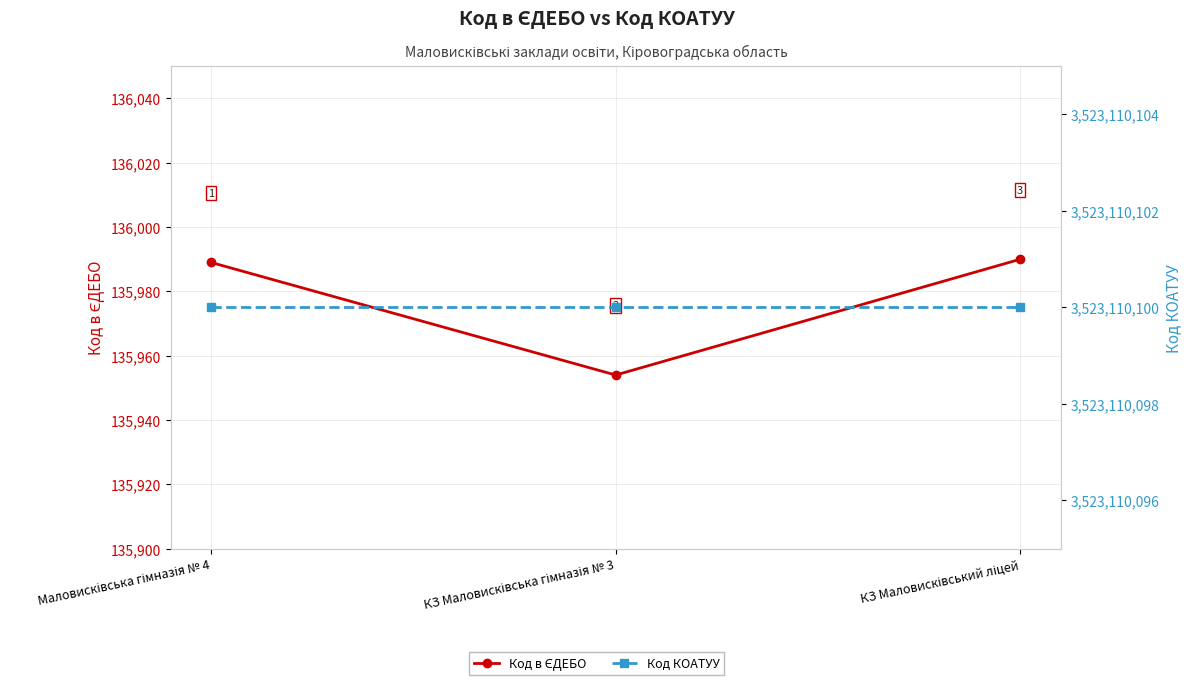

At which category is the sum across all series the highest?

КЗ Маловисківський ліцей